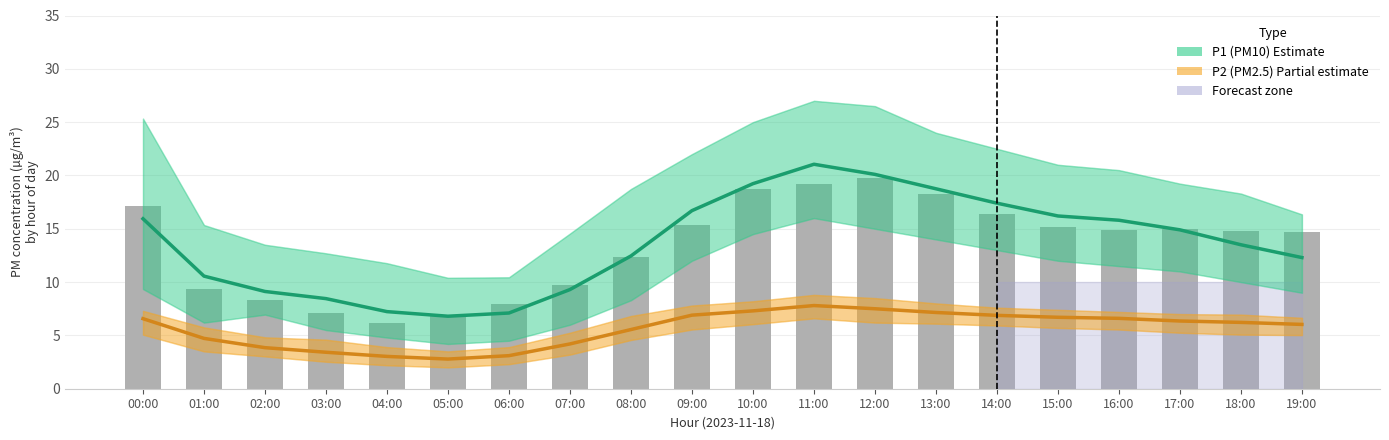

At which label does P1 (PM10) Estimate first exceed 14?

00:00